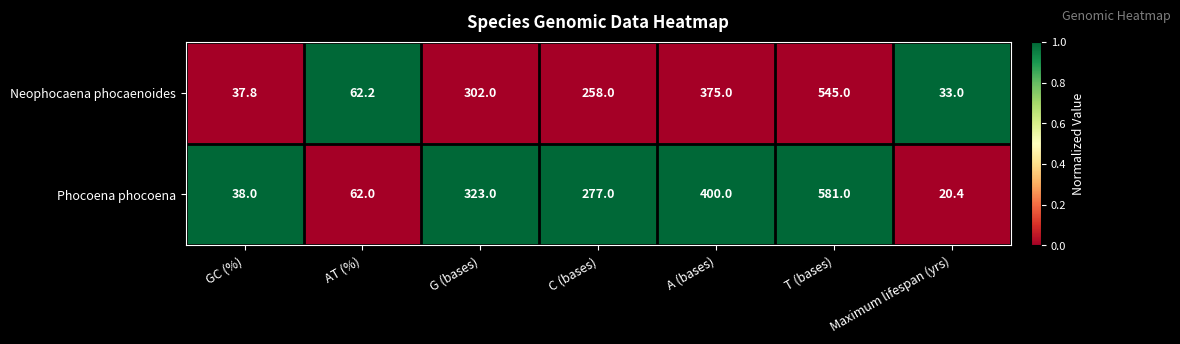

Rank the series by their maximum value, from lowest to highest.

Neophocaena phocaenoides, Phocoena phocoena